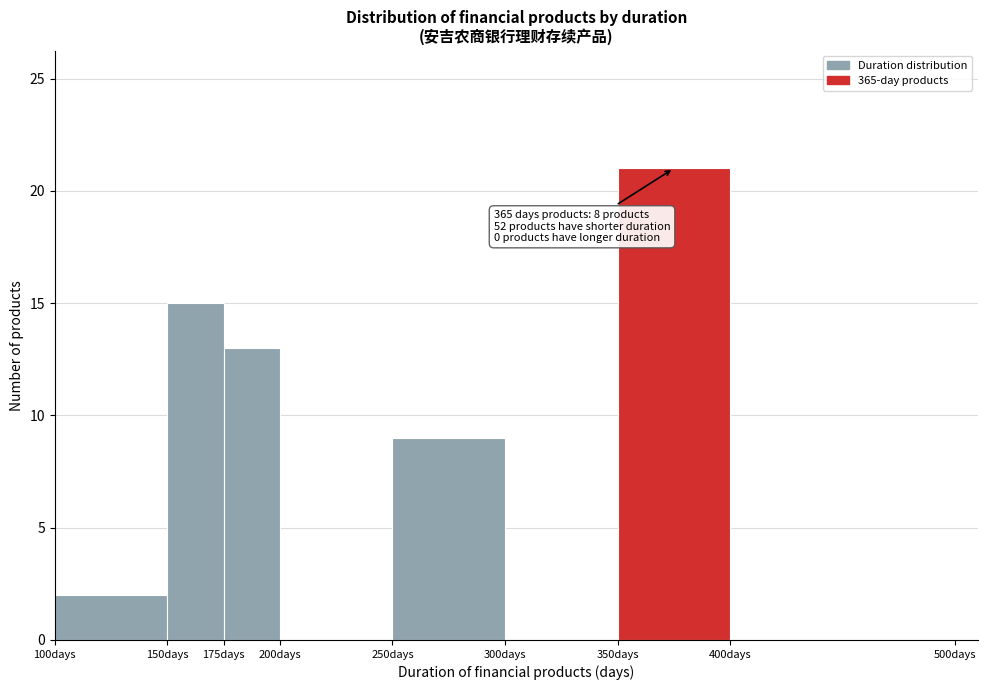

Over which range of the x-axis is the bar tallest?

350 to 400